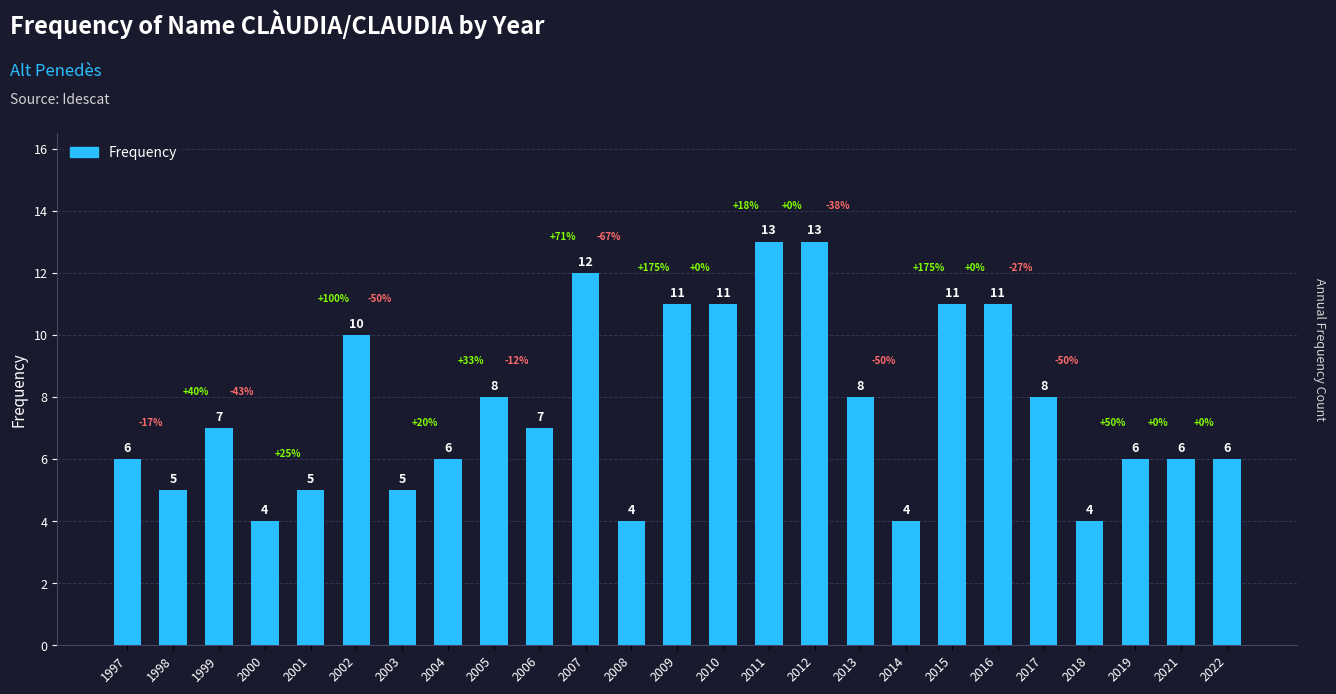

The value at 2004 is 6. True or false?

True